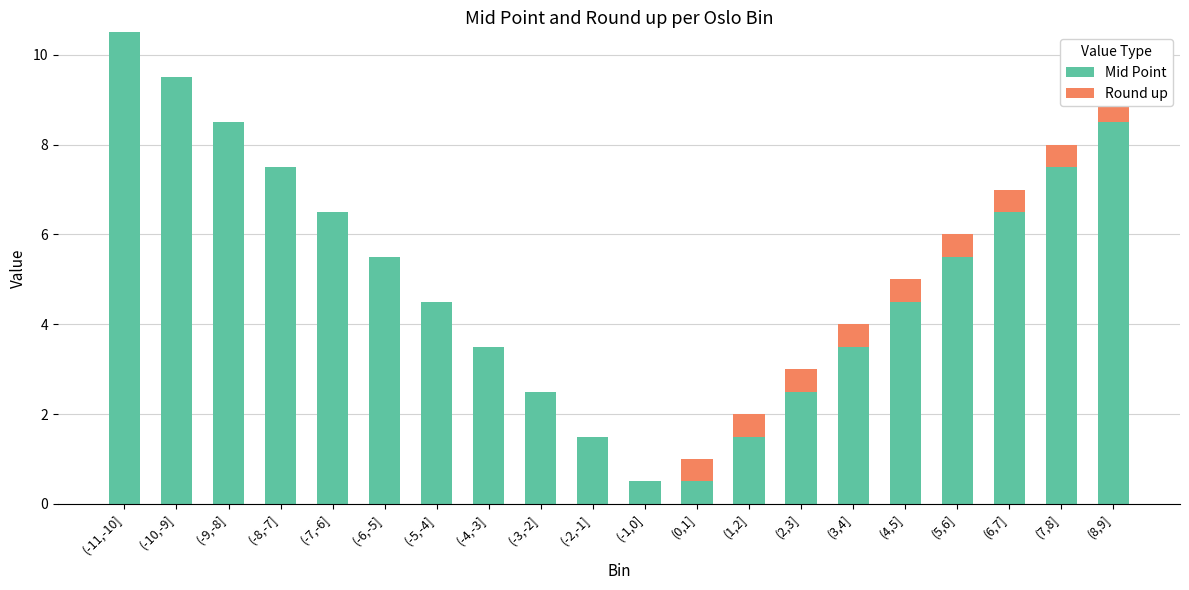

What is the value of the Mid Point bar at the 12th from the left?

0.5